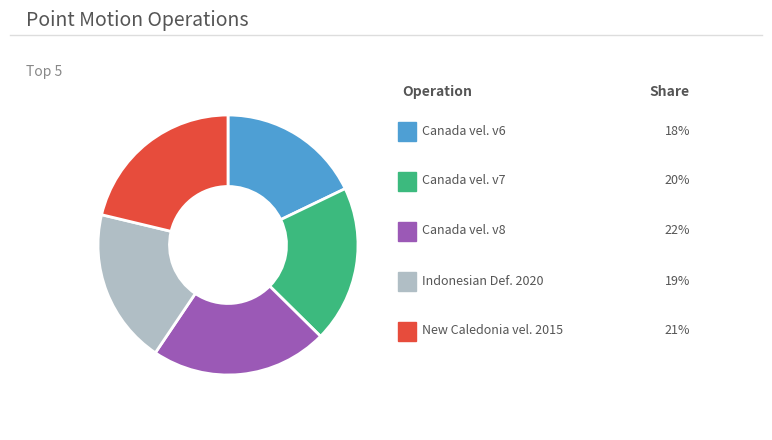

Does any single category account for the majority?

No